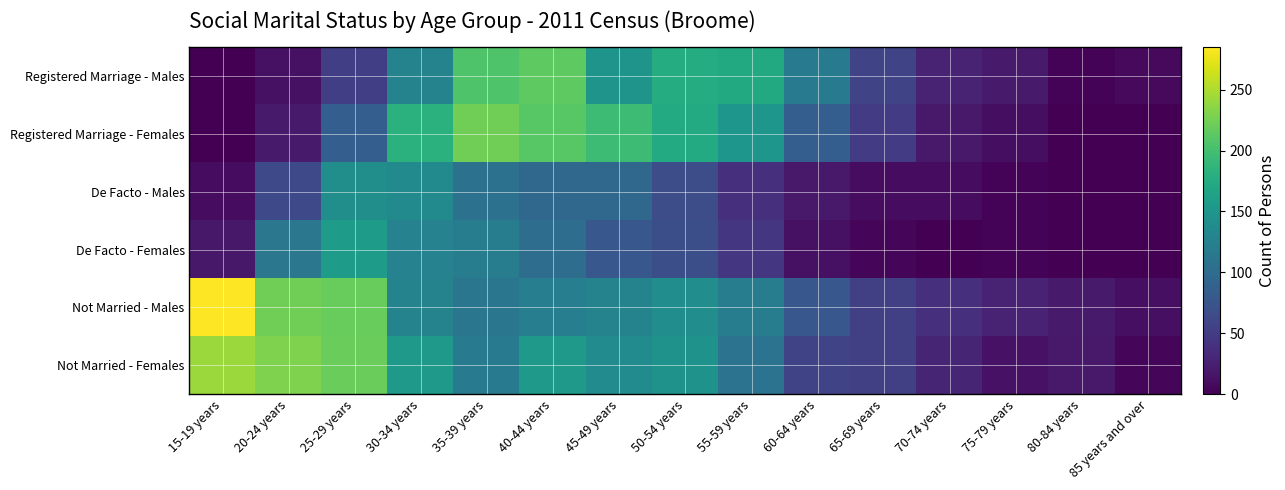

At how many categories does at least one series exceed 197?

5